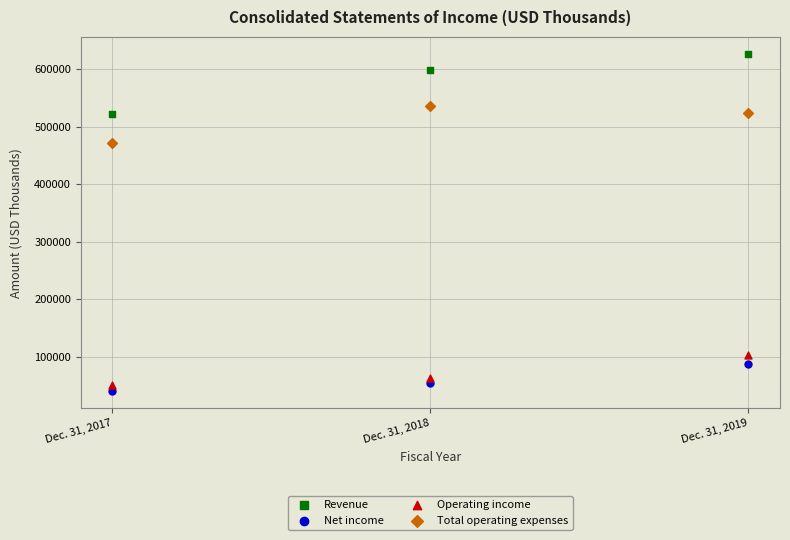

Which series contains the highest Y value?

Revenue